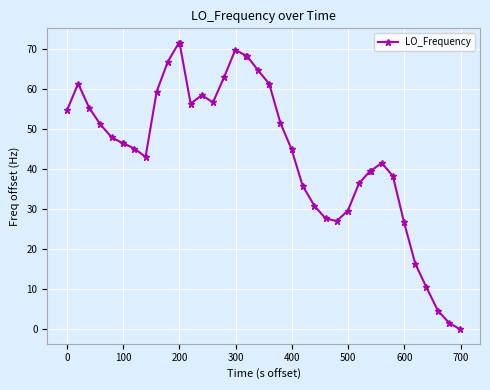

What is the average value?

44.7